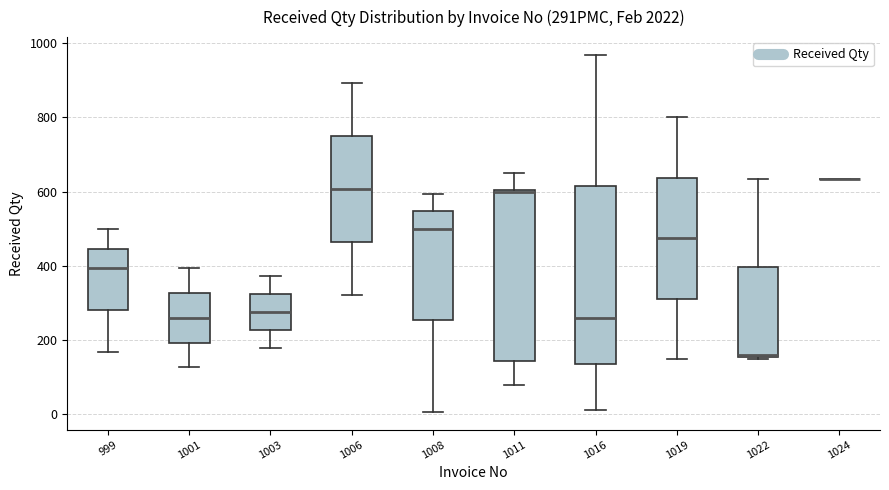

Reading left to right, read every box against the y-axis: the position of its median line, the range the box covers, and the ends of its whiskers. The values are not printed on the chart, so give them approximately, as read against the axis.

999: median 400, box 280 to 440, whiskers 160 to 500
1001: median 260, box 200 to 320, whiskers 120 to 400
1003: median 280, box 220 to 320, whiskers 180 to 380
1006: median 600, box 460 to 760, whiskers 320 to 900
1008: median 500, box 260 to 540, whiskers 0 to 600
1011: median 600, box 140 to 600, whiskers 80 to 660
1016: median 260, box 140 to 620, whiskers 20 to 960
1019: median 480, box 320 to 640, whiskers 140 to 800
1022: median 160, box 160 to 400, whiskers 140 to 640
1024: box collapsed to a line at 640, whiskers 640 to 640